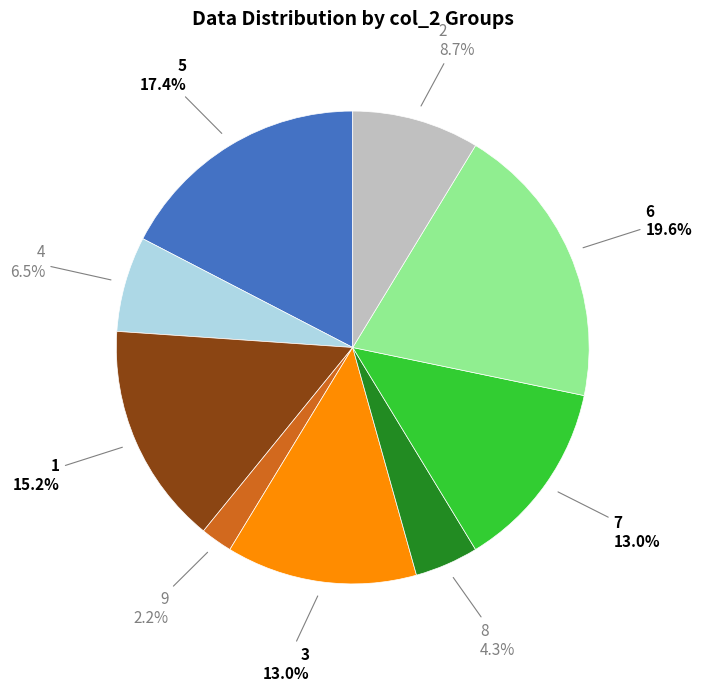

To the nearest percent, what is the difference between the largest and smallest slice percentages?

17%